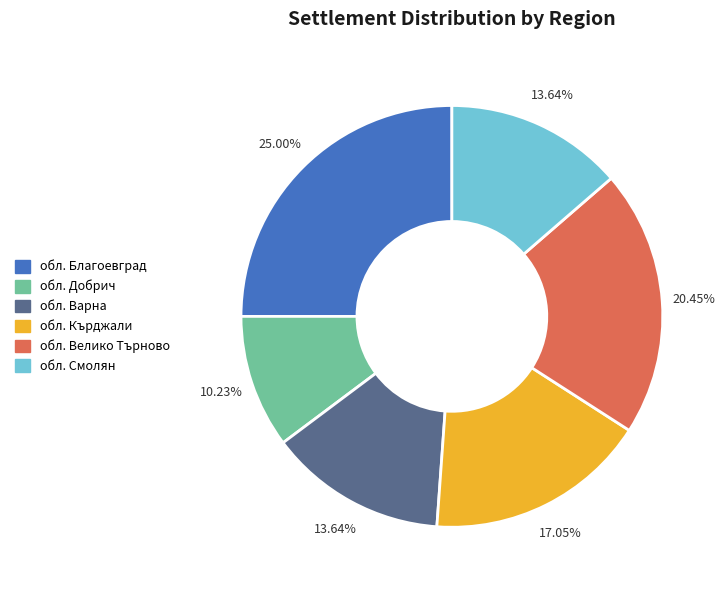

Do обл. Варна and обл. Велико Търново together represent more than half of the pie?

No